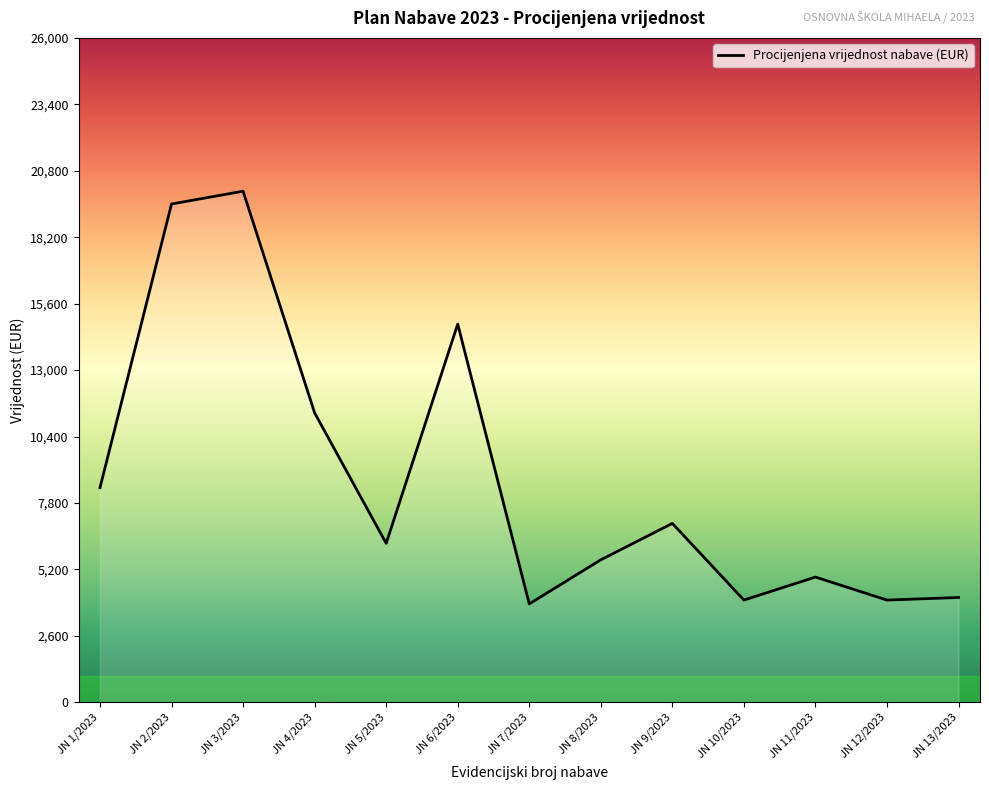

The value at JN 9/2023 is 7000. True or false?

True